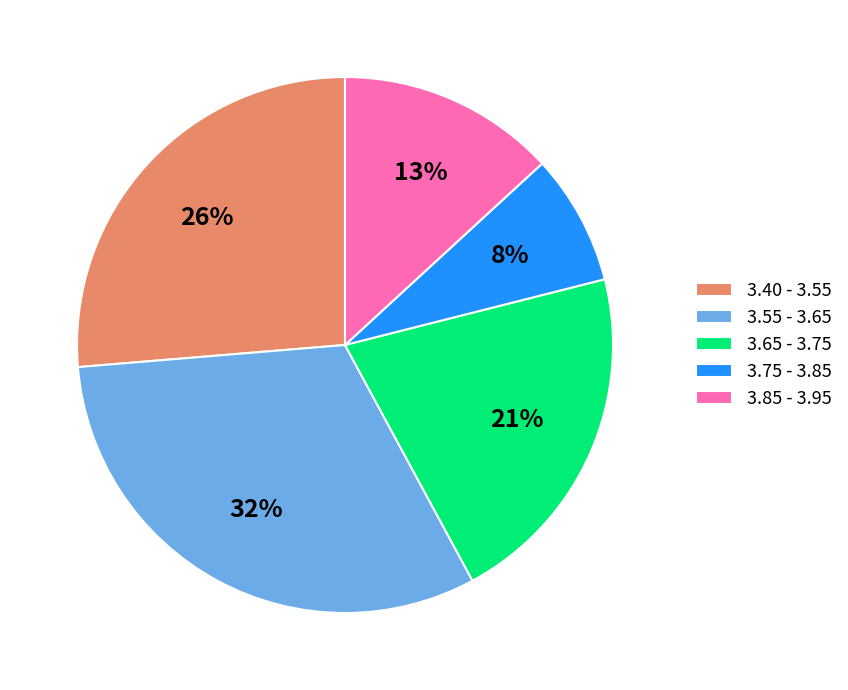

Is it true that 3.55 - 3.65 is 39% of the pie?

False